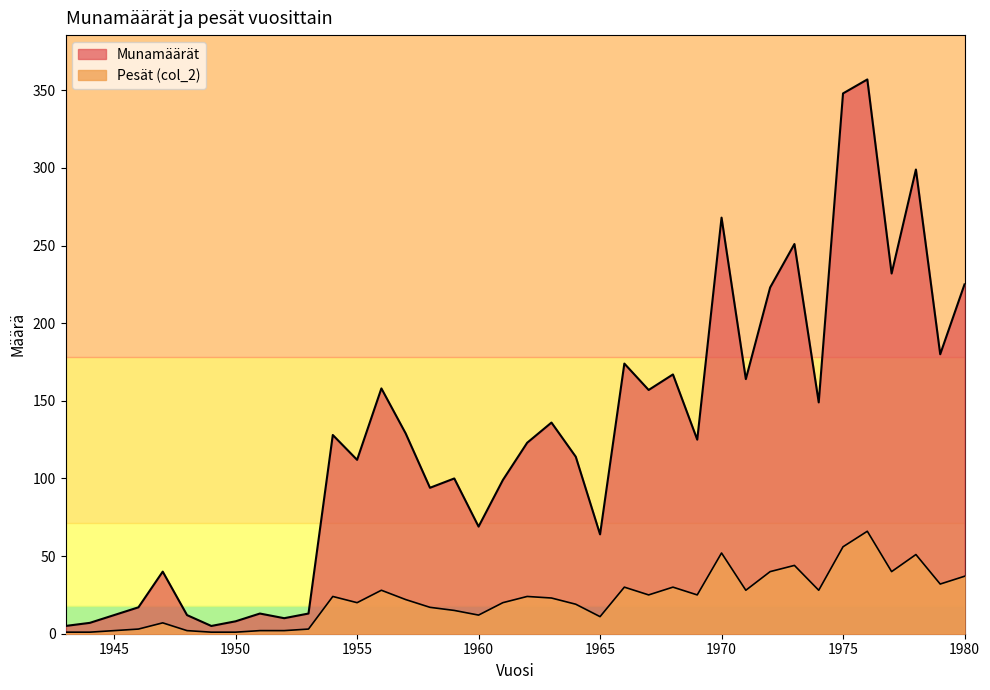

What is the value of the Munamäärät point at the 10th from the left?

10